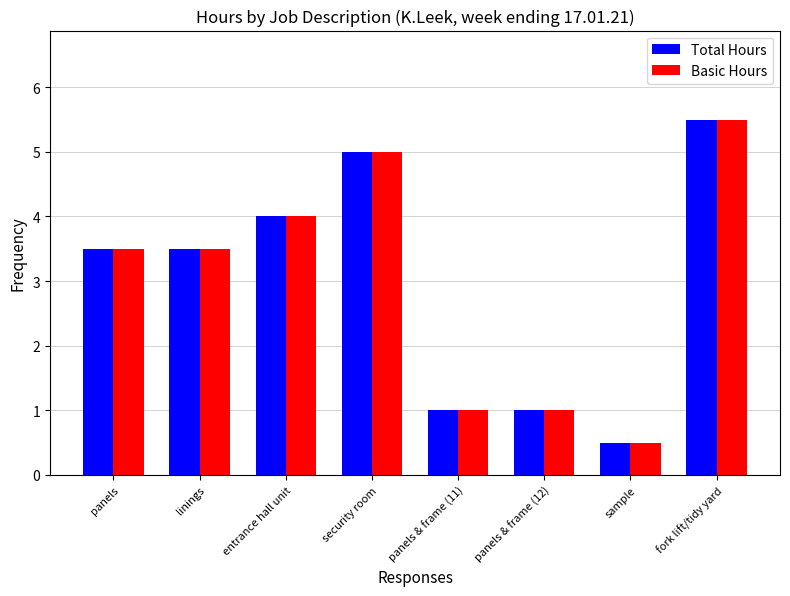

How many values in the Basic Hours series are below 3?

3